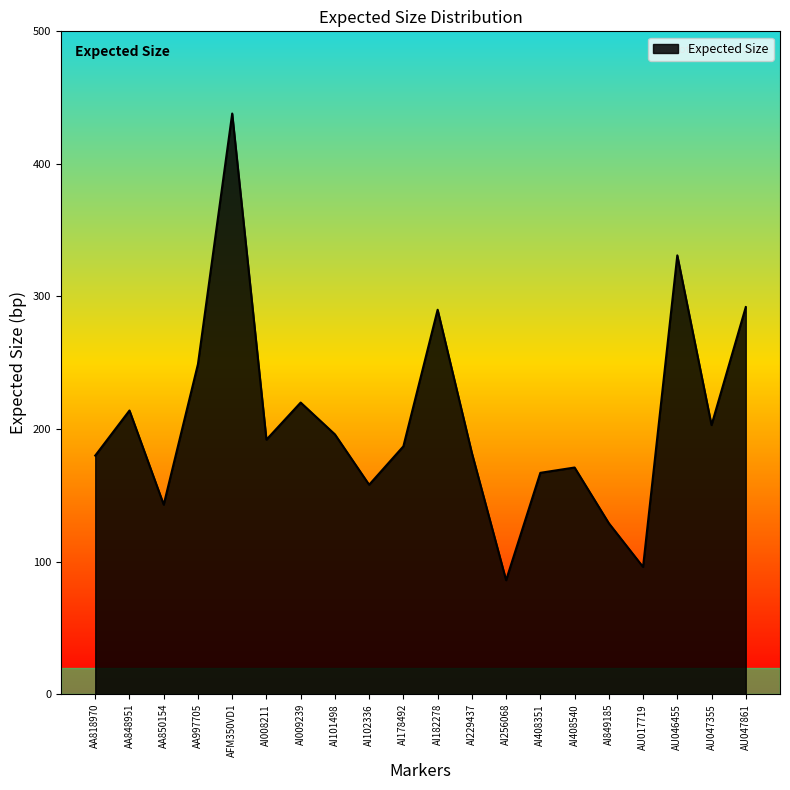

What is the approximate value at AI182278, to the nearest 5?

290